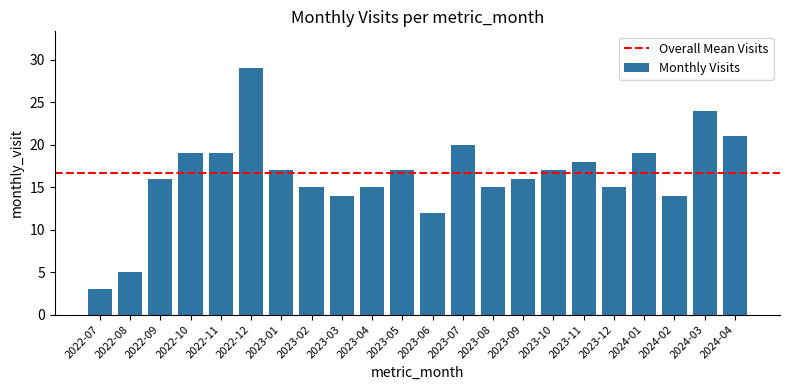

At which category does the chart reach its peak across all series?

2022-12